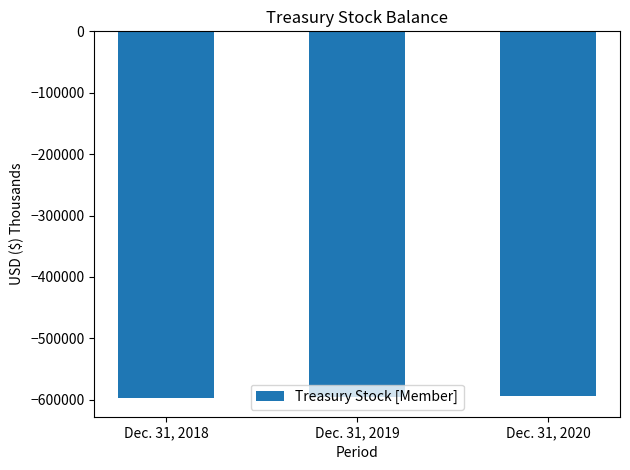

How many values exceed -595324?

1